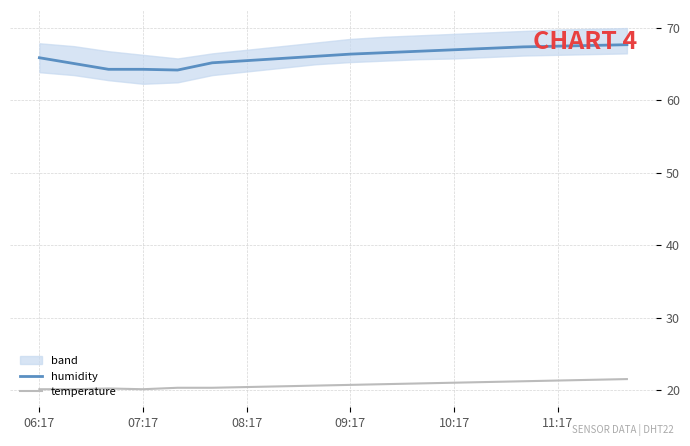

True or false: humidity and temperature intersect in this chart.

False